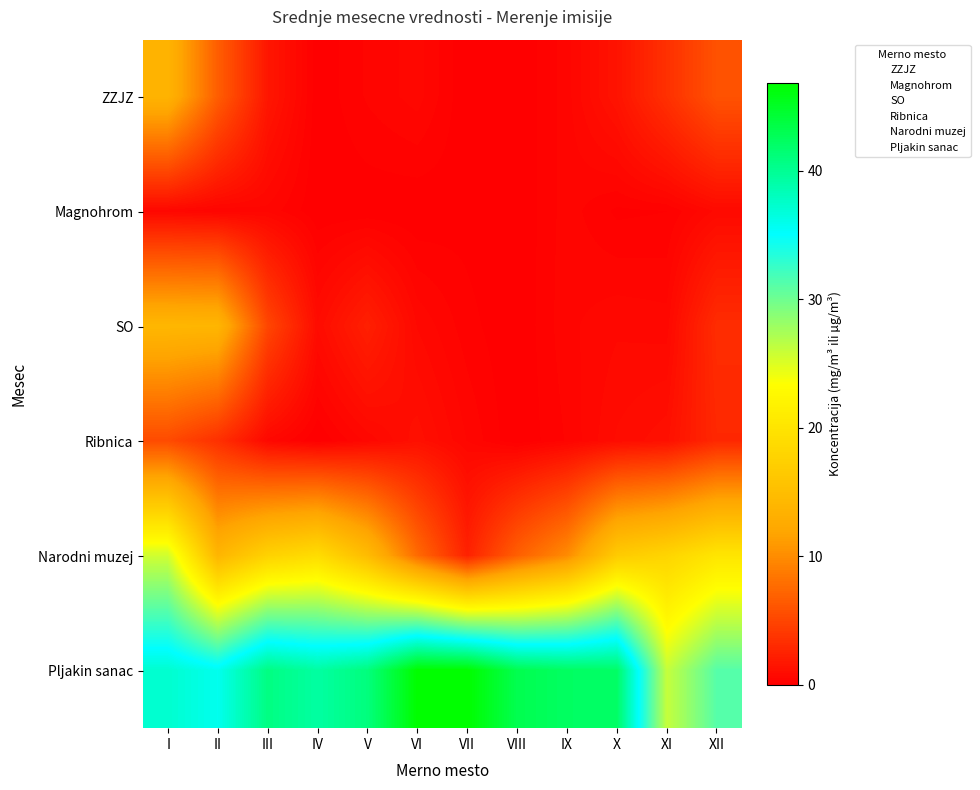

What is the sum of the Magnohrom values at XI and VIII?

2.0